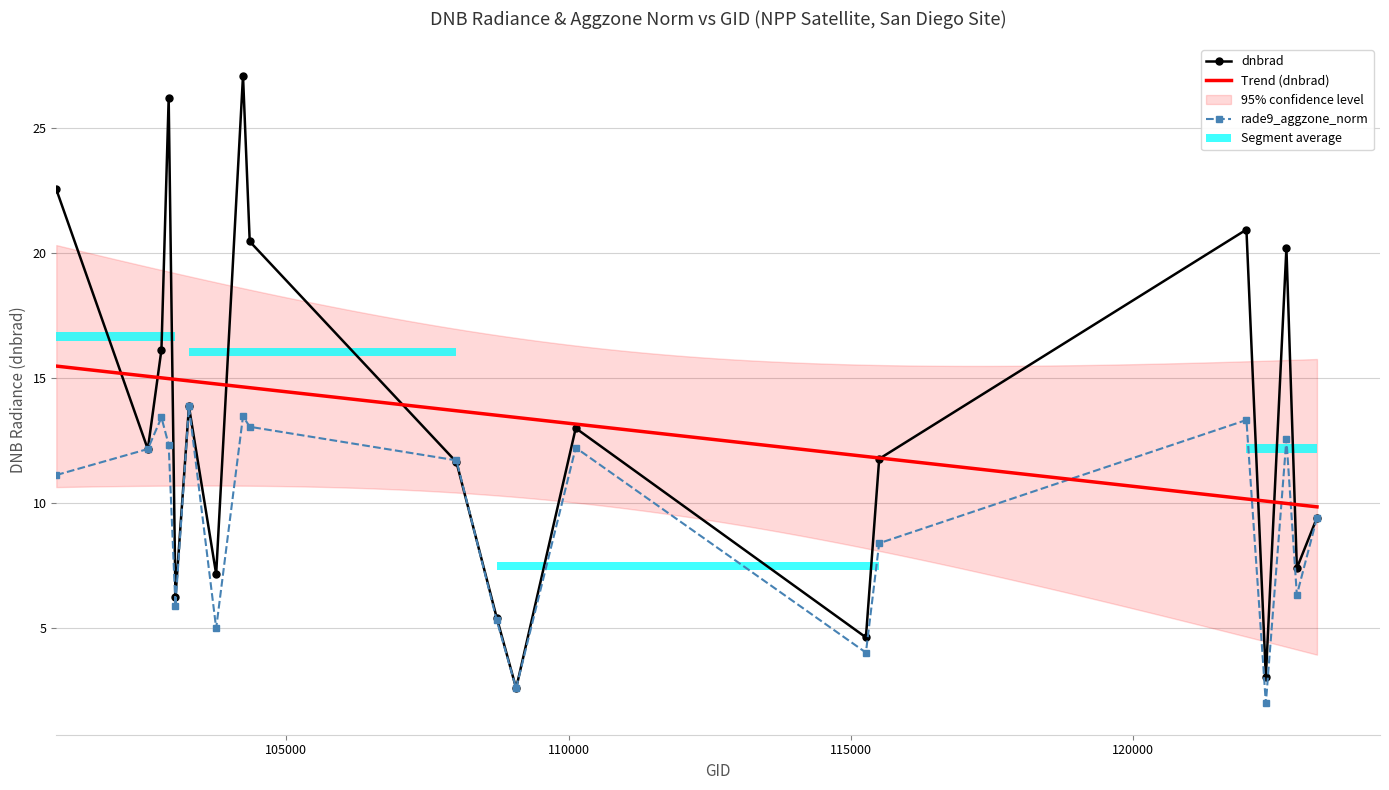

True or false: rade9_aggzone_norm has more than 1 points higher than both neighbors.

True